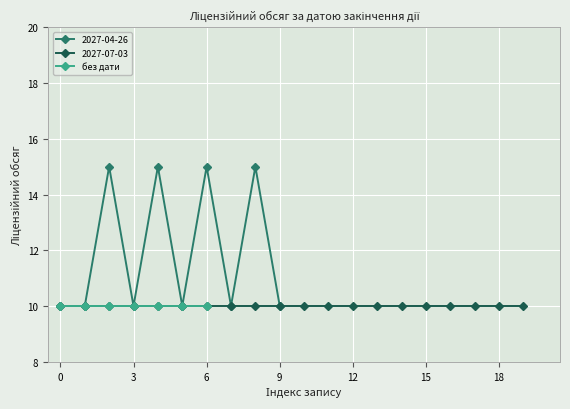

How many points are higher than both their immediate neighbors (excluding endpoints)?

4